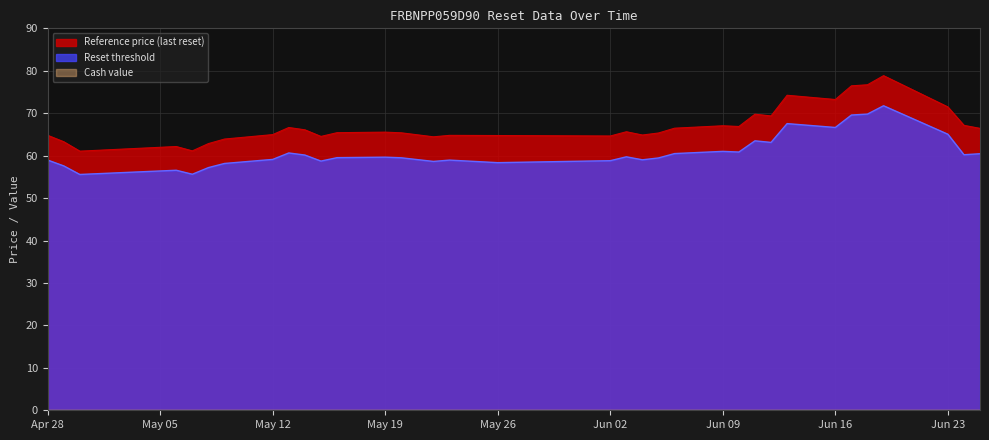

How many data points in Reset threshold are less than 59?

12